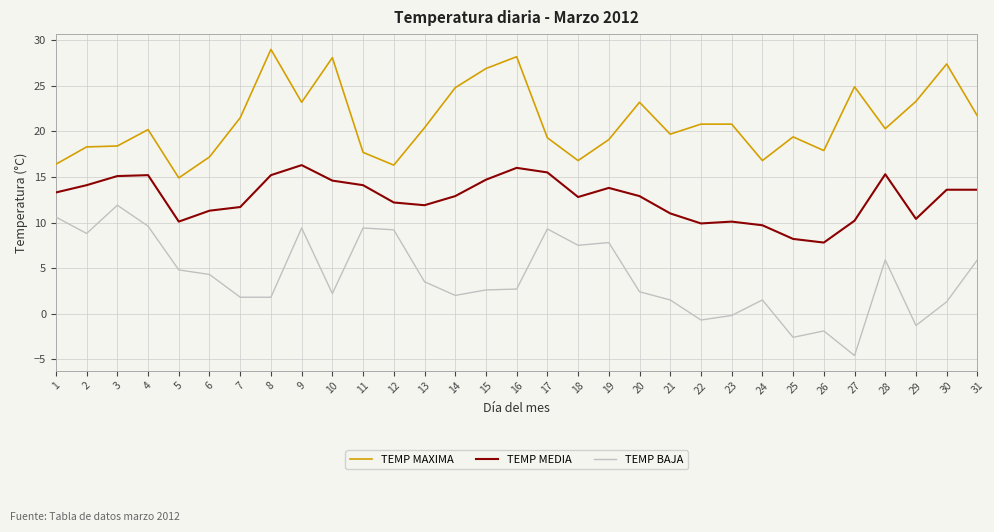

Rank the series by their average value, from highest to lowest.

TEMP MAXIMA, TEMP MEDIA, TEMP BAJA